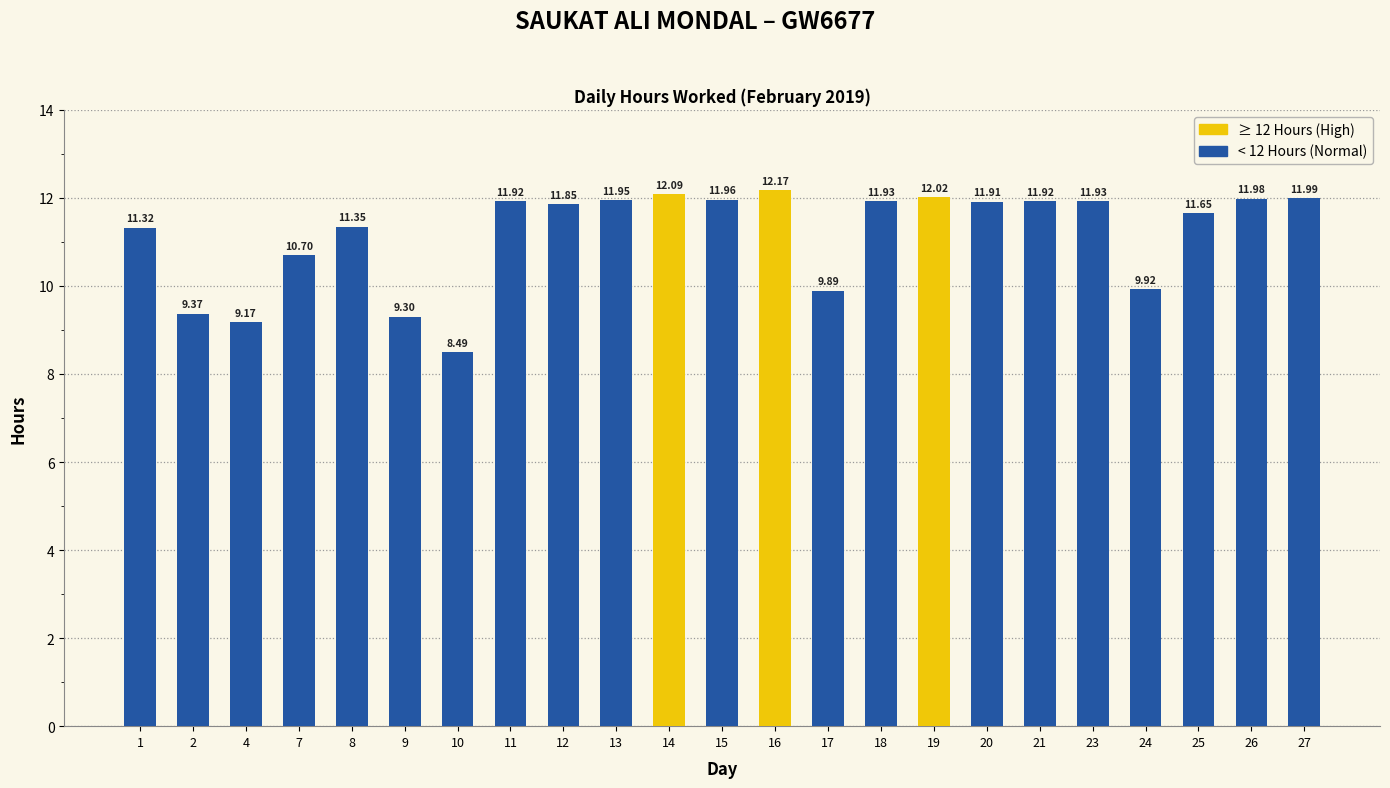

At which label is the value closest to 10?

24